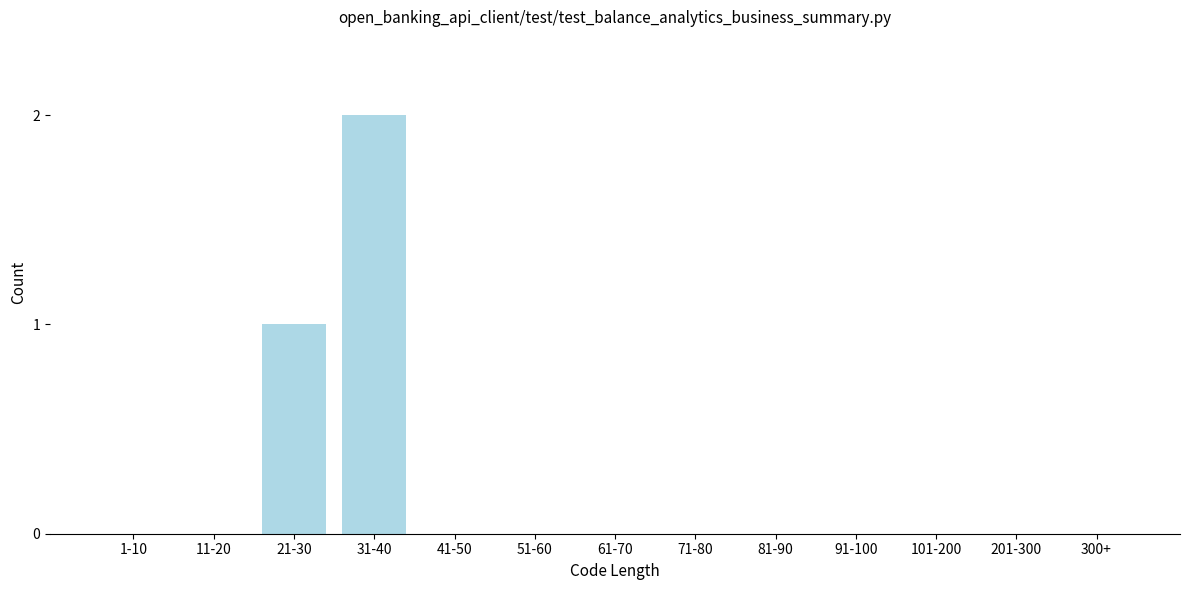

Reading right to left, extract all data points from this chart.

300+=0	201-300=0	101-200=0	91-100=0	81-90=0	71-80=0	61-70=0	51-60=0	41-50=0	31-40=2	21-30=1	11-20=0	1-10=0